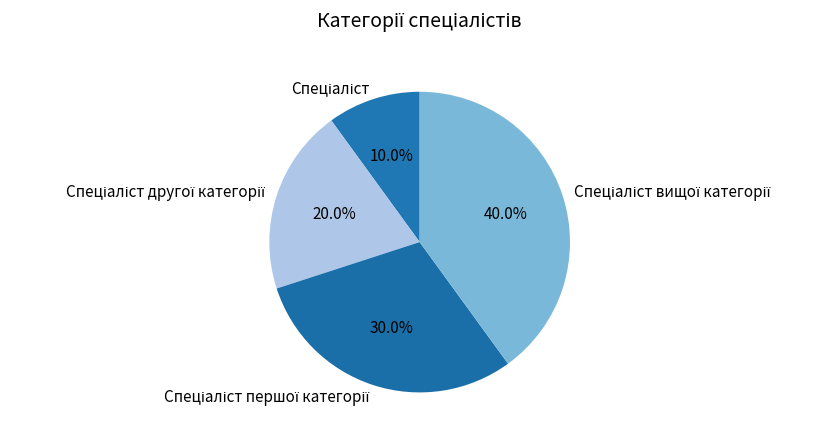

Is there a majority slice in this chart?

No